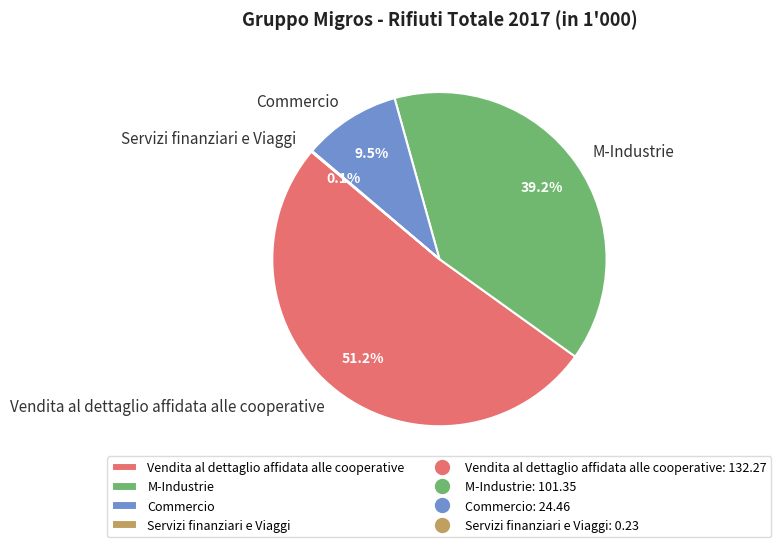

Approximately how many times larger is the value at Vendita al dettaglio affidata alle cooperative compared to Commercio?

5.4